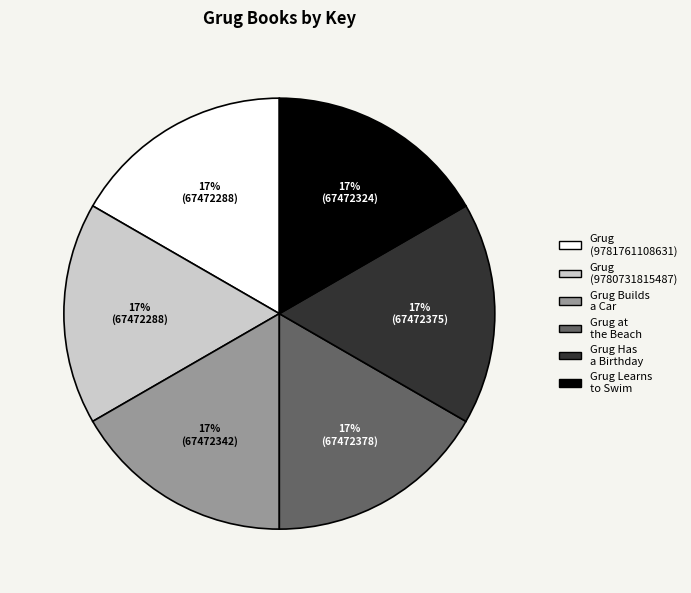

How many segments does this pie chart have?

6